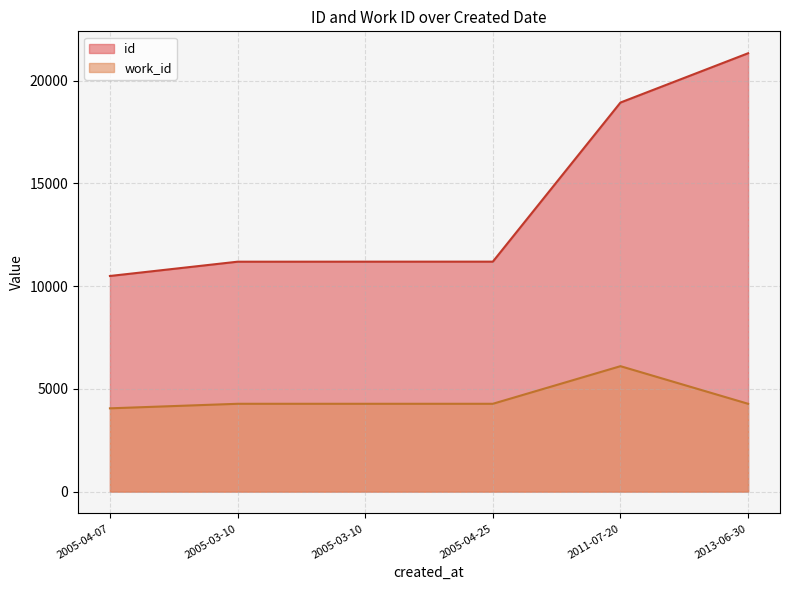

What is the maximum value for work_id?

6102